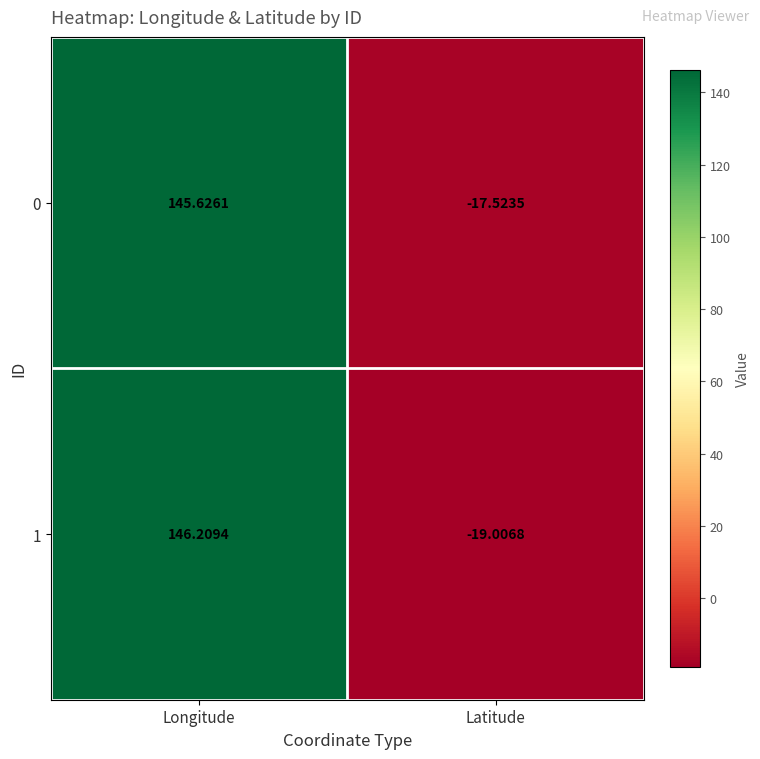

How many values in the 1 series are below 146?

1